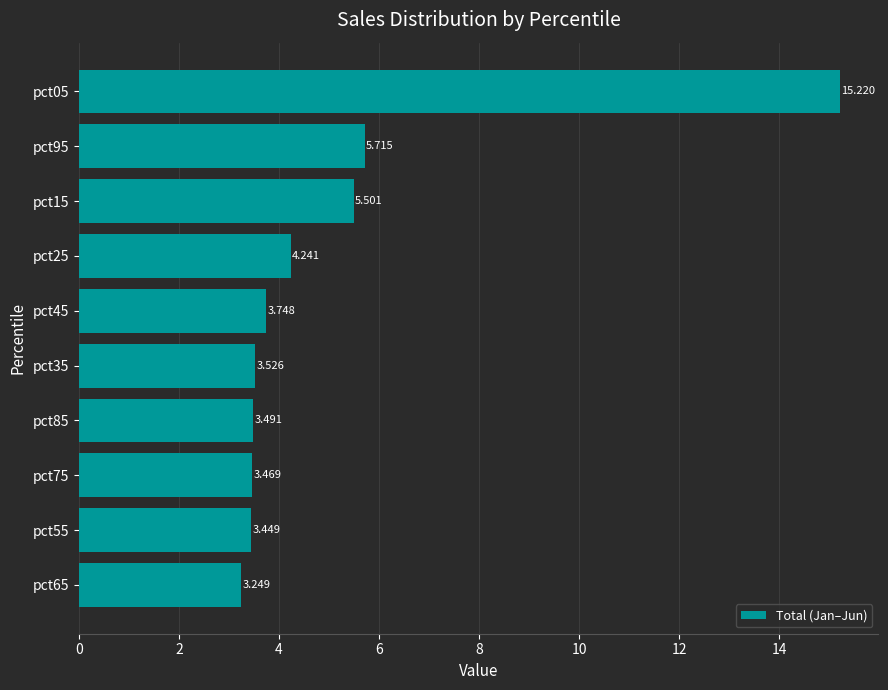

List the labels in order of value, largest first.

pct05, pct95, pct15, pct25, pct45, pct35, pct85, pct75, pct55, pct65